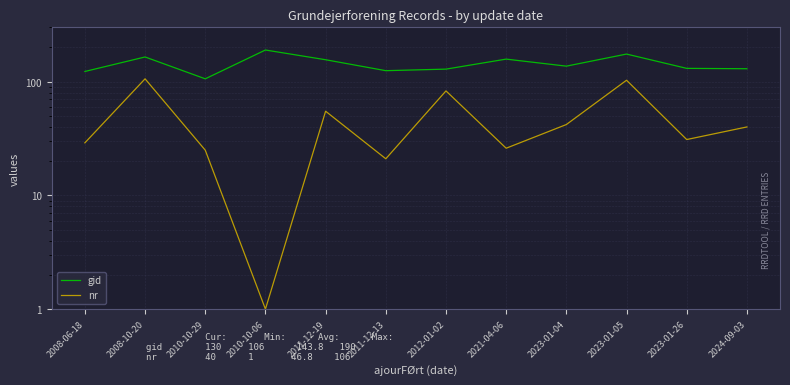

Where is the first local maximum for gid?

2008-10-20